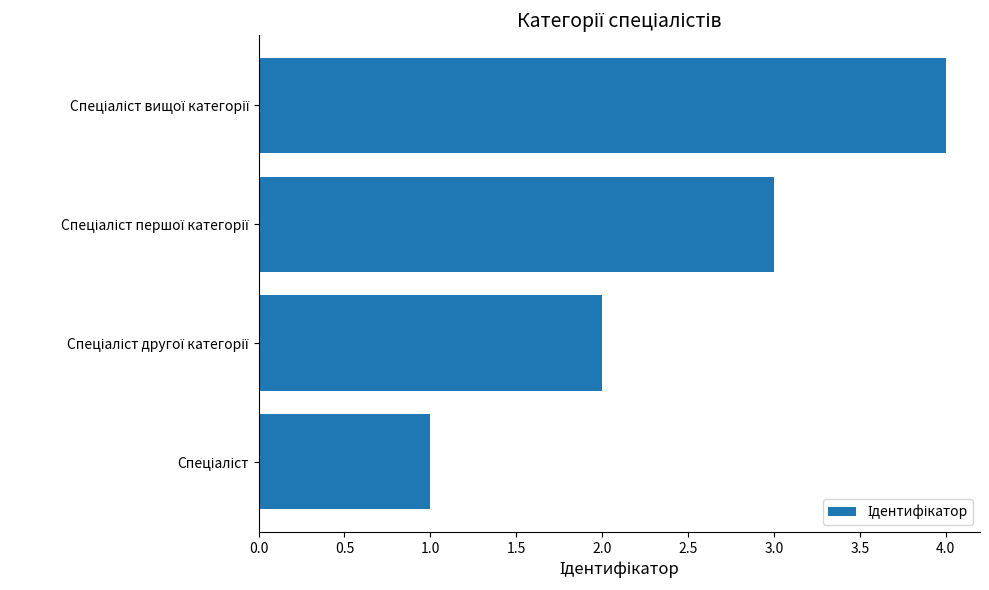

What is the difference between the second highest and minimum values?

2